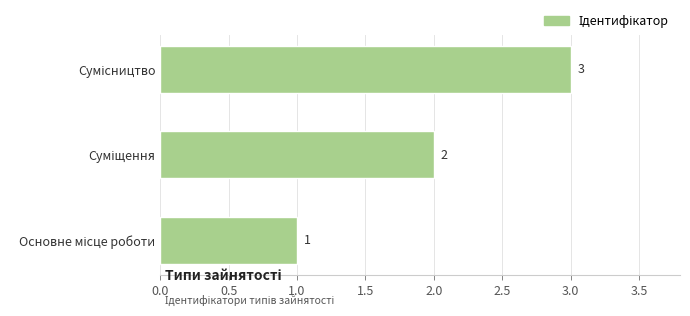

What is the smallest value displayed?

1